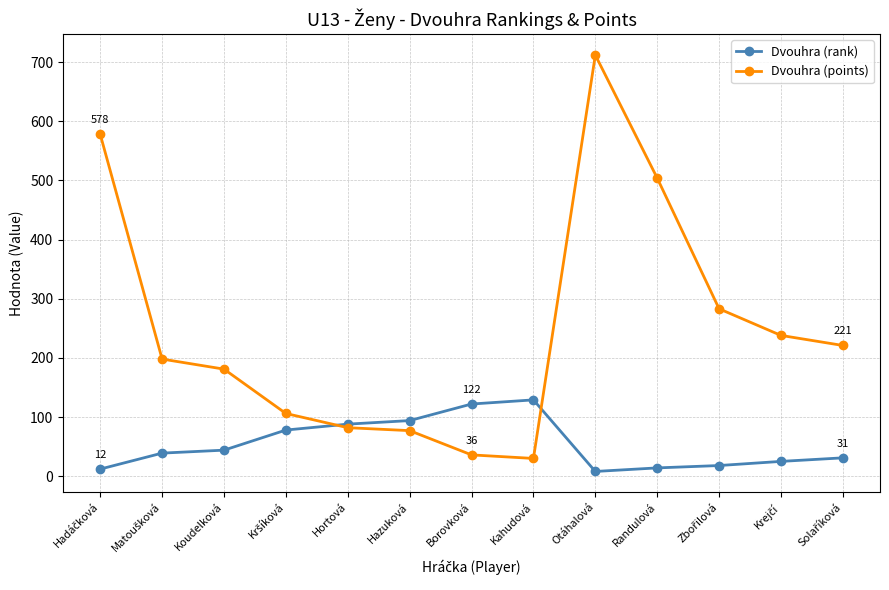

What are all the series names shown in the legend?

Dvouhra (rank), Dvouhra (points)